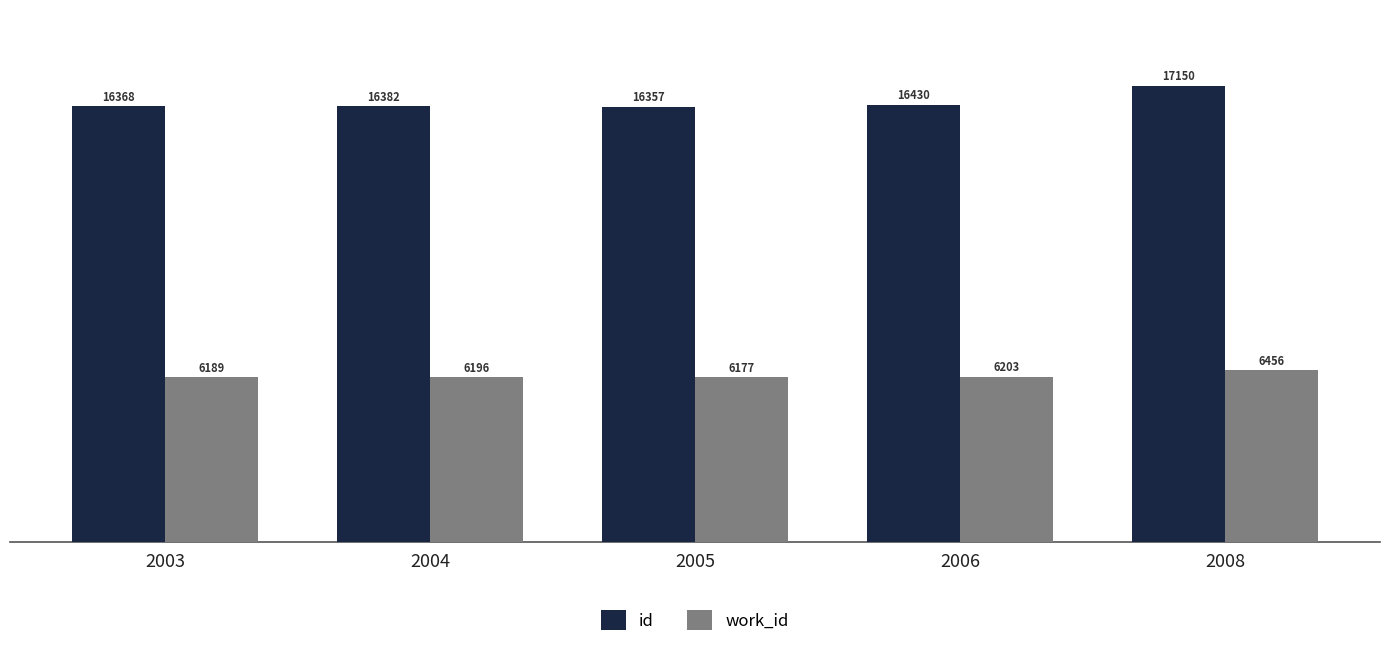

Reading left to right, list all the values displayed in this chart.

id: 2003=16368	2004=16382	2005=16357	2006=16430	2008=17150
work_id: 2003=6189	2004=6196	2005=6177	2006=6203	2008=6456